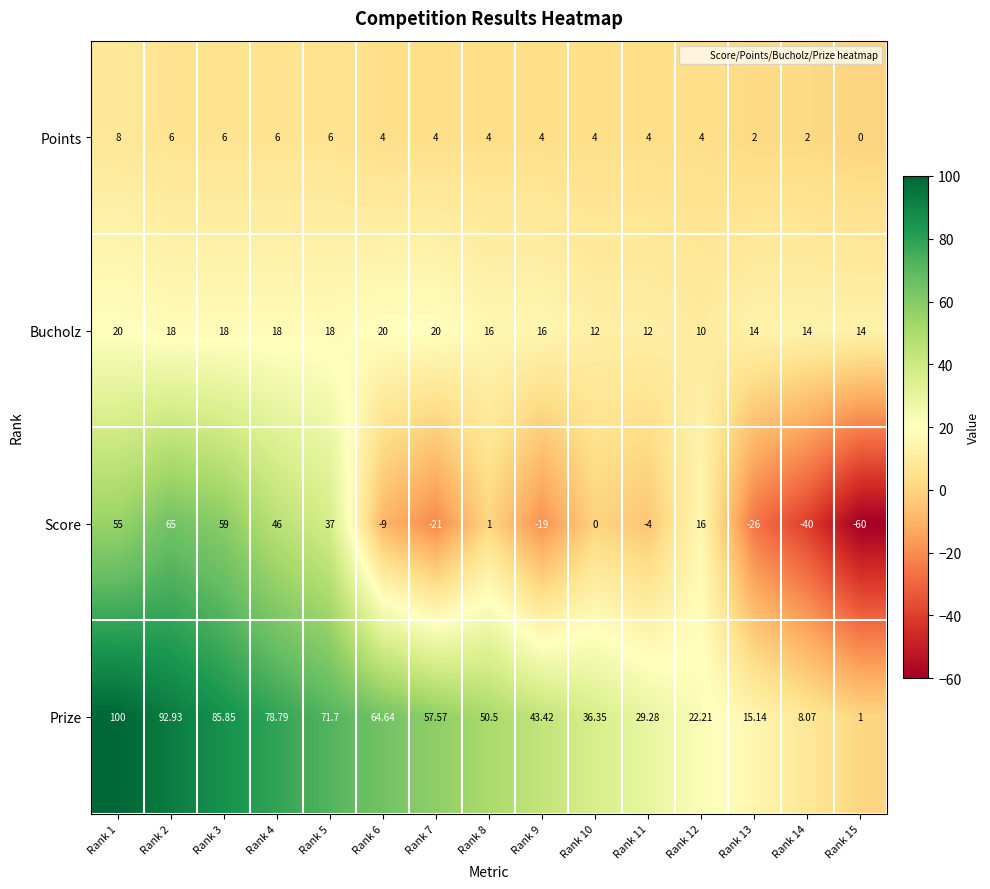

At which category is the sum across all series the highest?

Rank 1